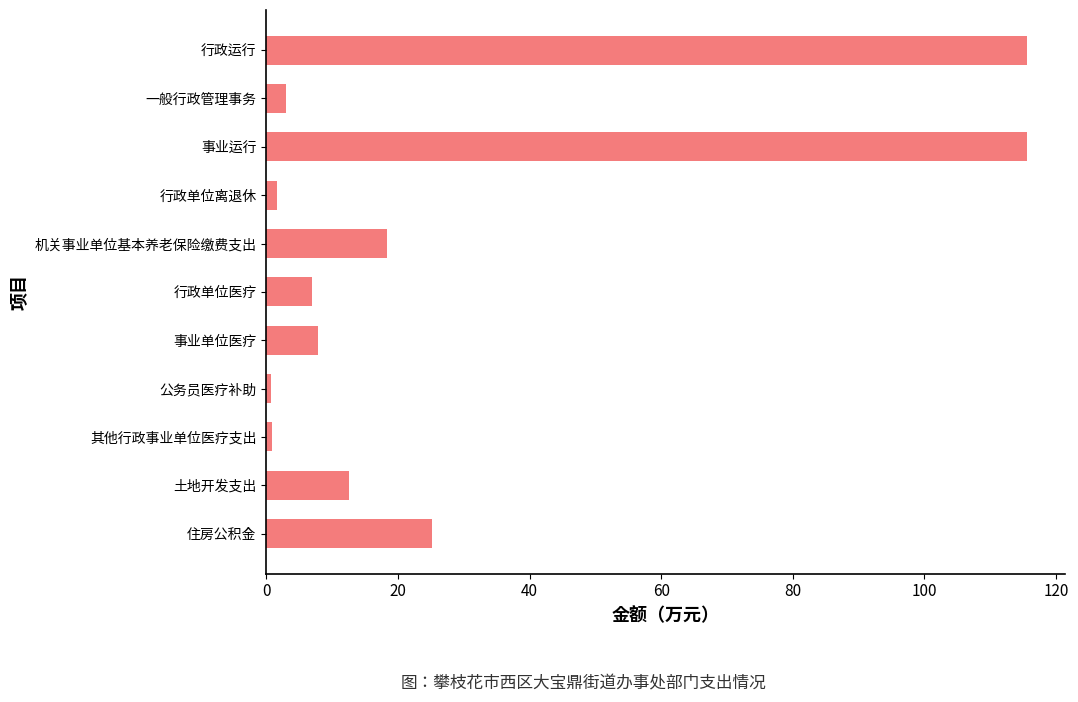

What position from the bottom is 机关事业单位基本养老保险缴费支出?

7